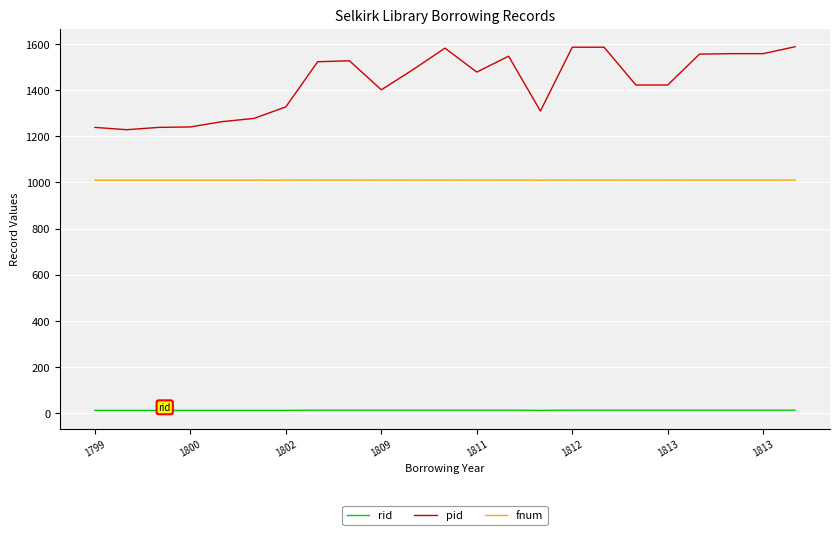

List the series in order of their overall mean, highest first.

pid, fnum, rid